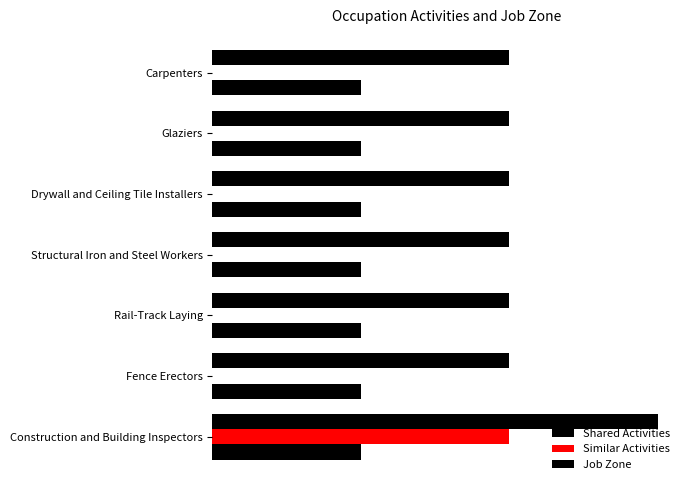

How many bars are there in total?

21